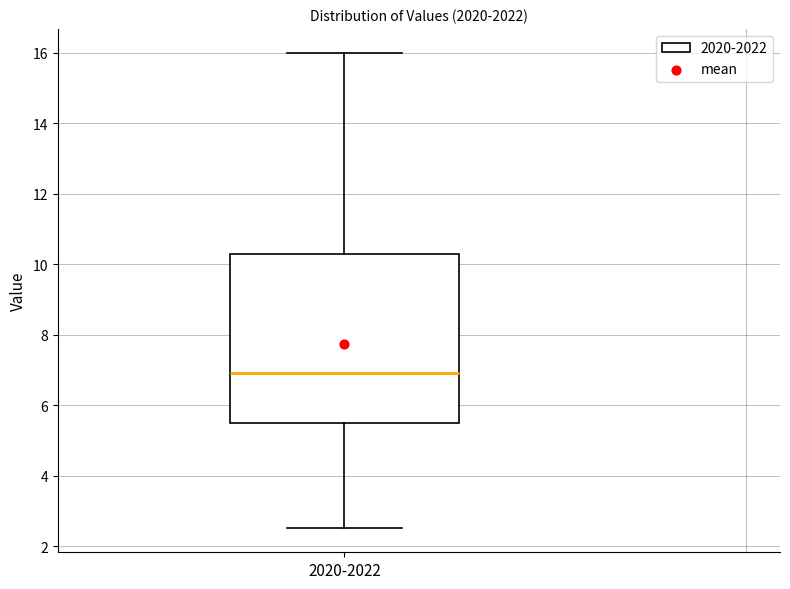

Read this box plot against the y-axis: the position of the median line, the range covered by the box, and the ends of both whiskers. The values are not printed on the chart, so give them approximately, as read against the axis.

median 7.0, box 5.6 to 10.2, whiskers 2.6 to 16.0